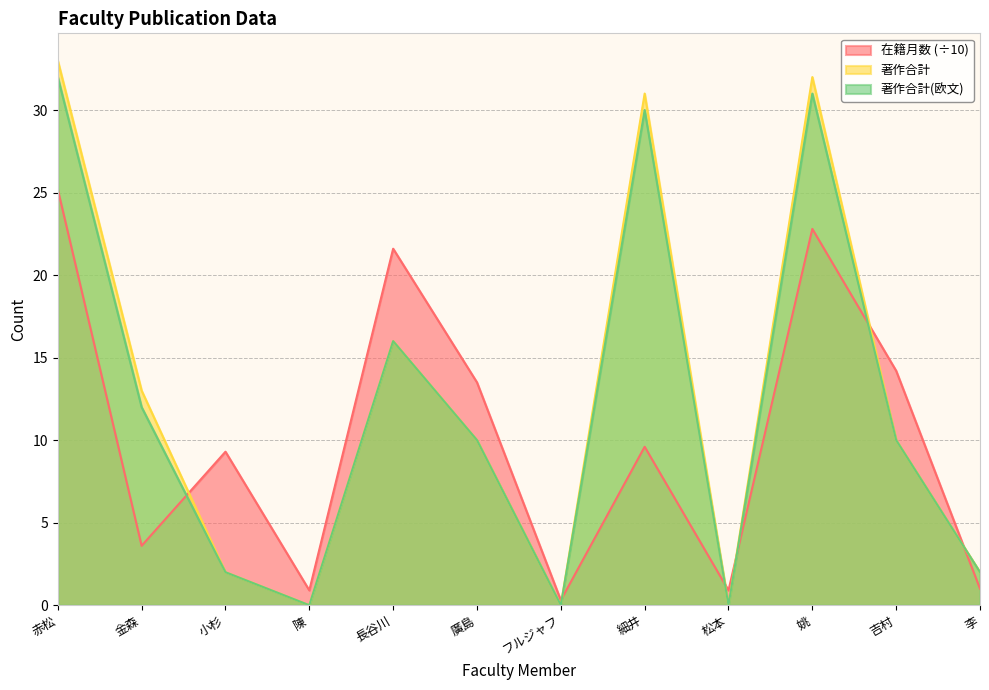

Reading left to right, extract all data points from this chart.

在籍月数: 赤松=25.2	金森=3.6	小杉=9.3	陳=0.9	長谷川=21.6	廣島=13.5	フルジャフ=0.3	細井=9.6	松本=0.9	姚=22.8	吉村=14.2	李=1.0
著作合計: 赤松=33.0	金森=13.0	小杉=2.0	陳=0.0	長谷川=16.0	廣島=10.0	フルジャフ=0.0	細井=31.0	松本=0.0	姚=32.0	吉村=10.0	李=2.0
著作合計(欧文): 赤松=32.0	金森=12.0	小杉=2.0	陳=0.0	長谷川=16.0	廣島=10.0	フルジャフ=0.0	細井=30.0	松本=0.0	姚=31.0	吉村=10.0	李=2.0